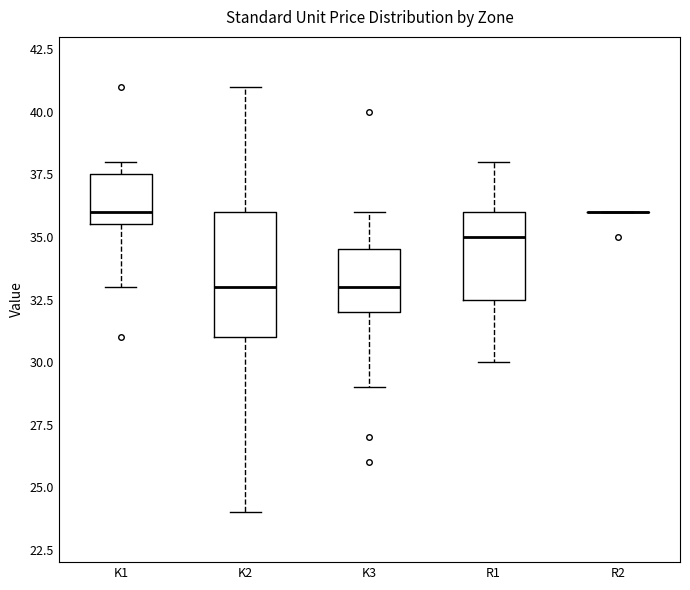

Reading left to right, read every box against the y-axis: the position of its median line, the range the box covers, and the ends of its whiskers. The values are not printed on the chart, so give them approximately, as read against the axis.

K1: median 36.0, box 35.5 to 37.5, whiskers 33.0 to 38.0
K2: median 33.0, box 31.0 to 36.0, whiskers 24.0 to 41.0
K3: median 33.0, box 32.0 to 34.5, whiskers 29.0 to 36.0
R1: median 35.0, box 32.5 to 36.0, whiskers 30.0 to 38.0
R2: box collapsed to a line at 36.0, whiskers 36.0 to 36.0